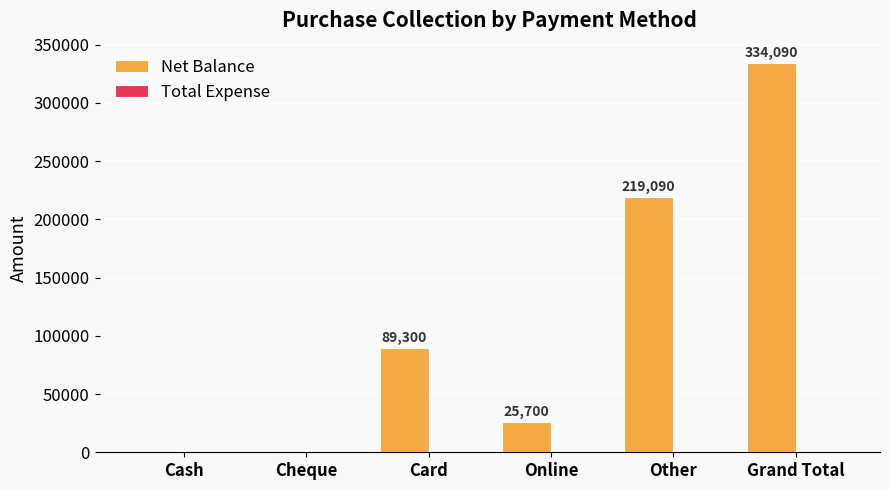

Reading right to left, extract all data points from this chart.

Grand Total=334090	Other=219090	Online=25700	Card=89300	Cheque=0	Cash=0